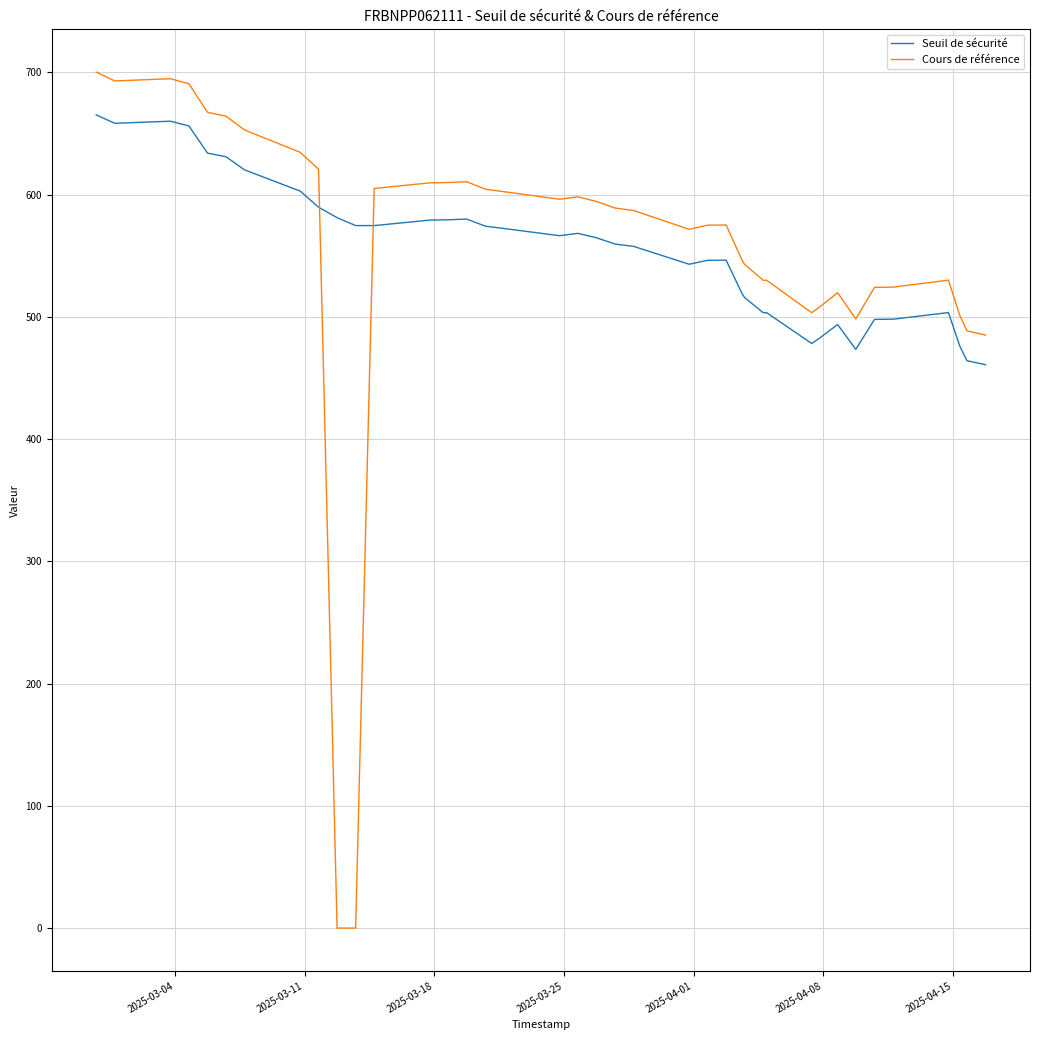

Is this an area chart (filled region under the line)?

No